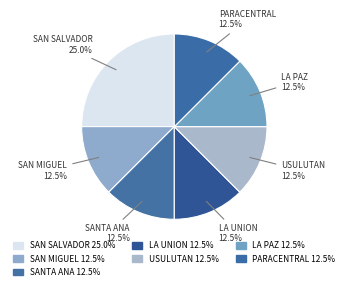

How many slices are in this pie chart?

7